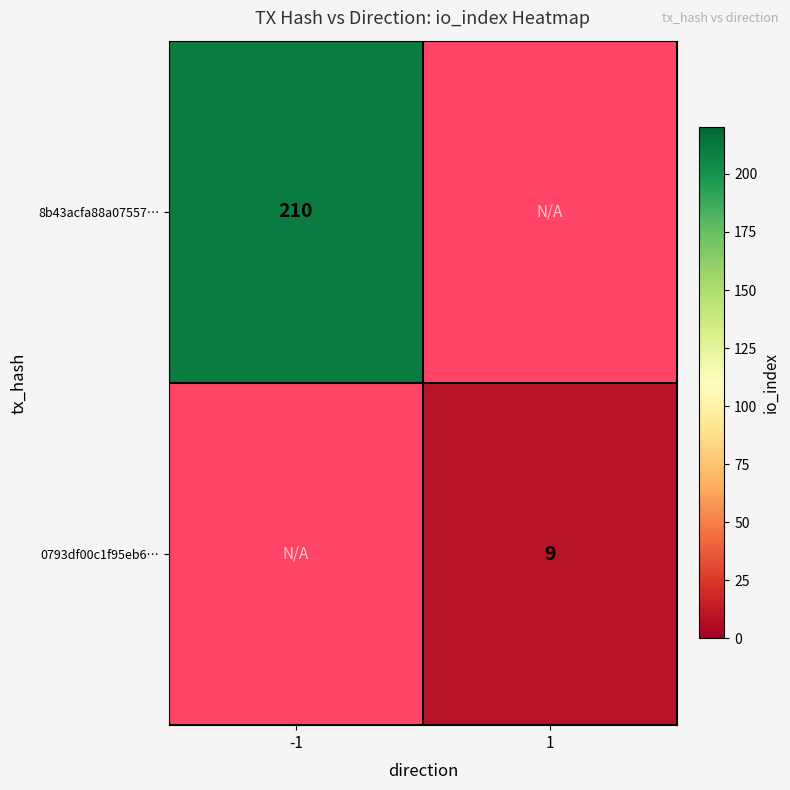

Is it true that 0793df00c1f95eb6… equals 13.6 at 1?

False